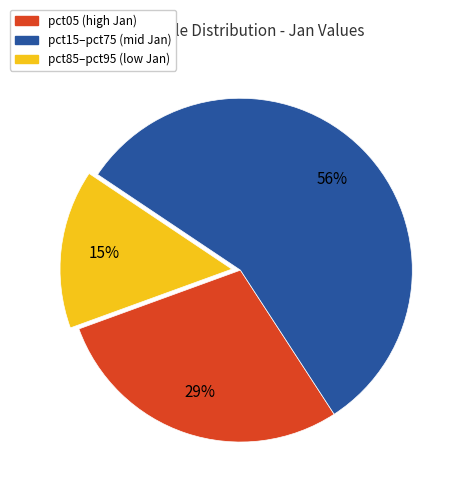

To the nearest percent, what is the difference between the largest and smallest slice percentages?

41%